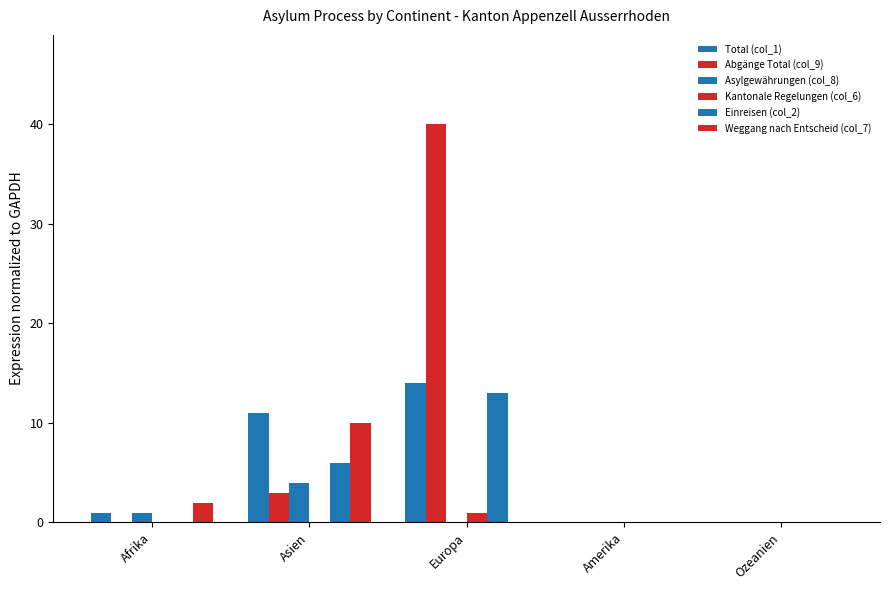

What is the maximum value shown in the chart?

40